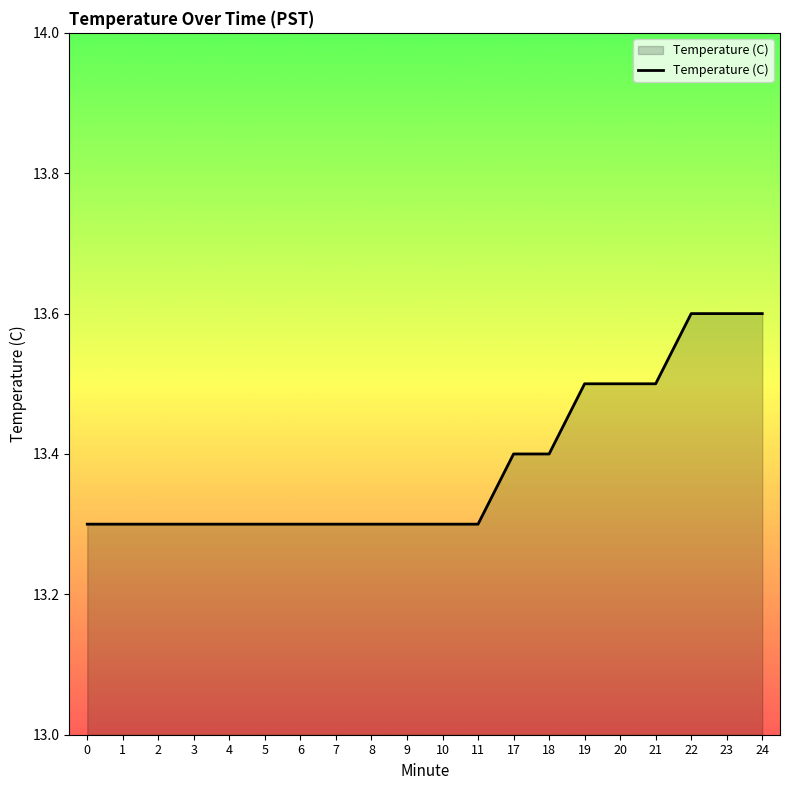

Reading right to left, what are all the values shown in this chart?

24=13.6	23=13.6	22=13.6	21=13.5	20=13.5	19=13.5	18=13.4	17=13.4	11=13.3	10=13.3	9=13.3	8=13.3	7=13.3	6=13.3	5=13.3	4=13.3	3=13.3	2=13.3	1=13.3	0=13.3